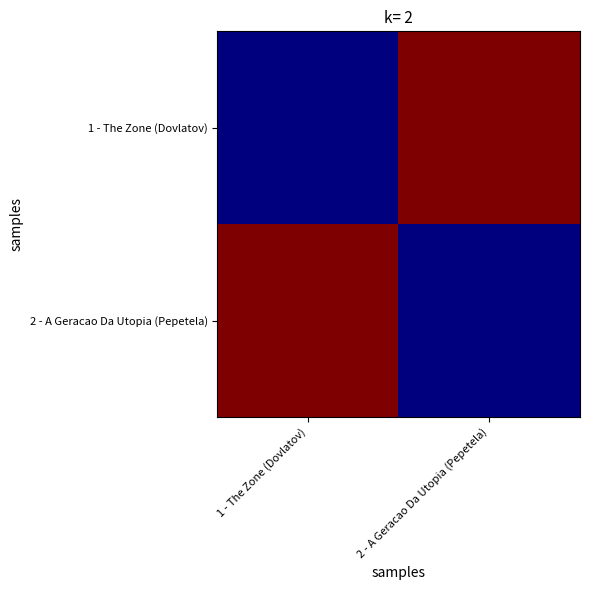

Reading right to left, what are all the values shown in this chart?

1 - The Zone (Dovlatov): 2 - A Geracao Da Utopia (Pepetela)=1992	1 - The Zone (Dovlatov)=1982
2 - A Geracao Da Utopia (Pepetela): 2 - A Geracao Da Utopia (Pepetela)=1982	1 - The Zone (Dovlatov)=1992